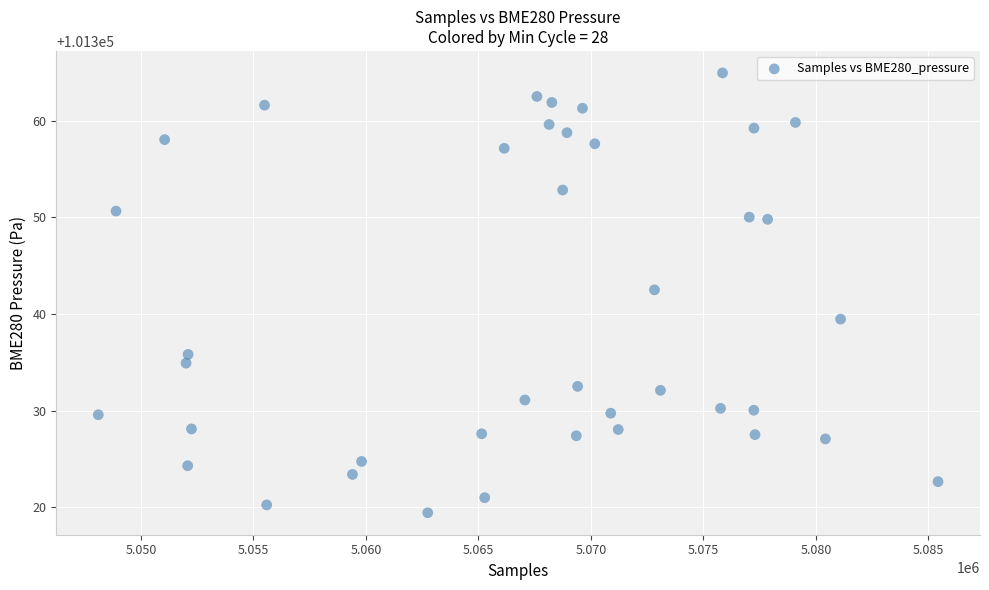

What is the range of Y values (max minus min)?

45.6